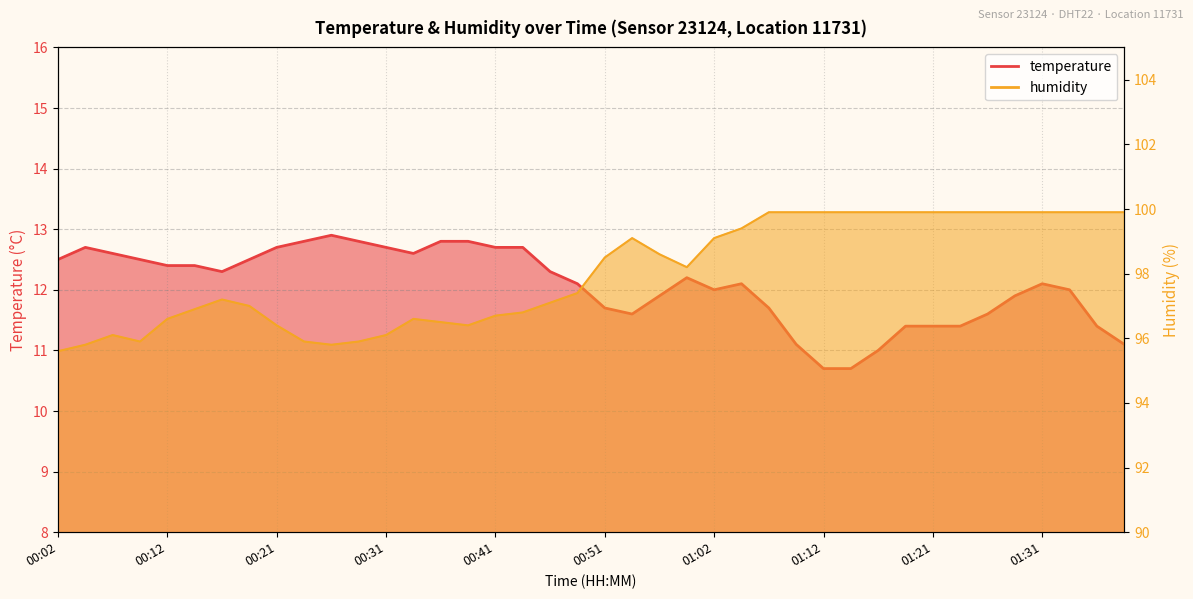

How many lines are shown in the chart?

2